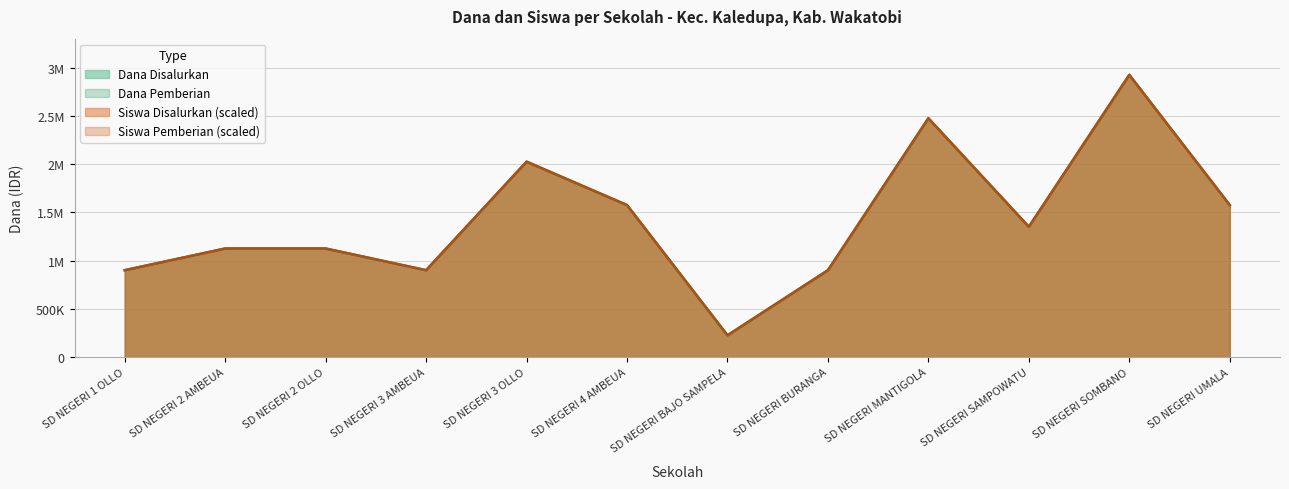

Is the value of Dana Pemberian at SD NEGERI SAMPOWATU greater than the value of Dana Disalurkan at SD NEGERI 2 AMBEUA?

Yes